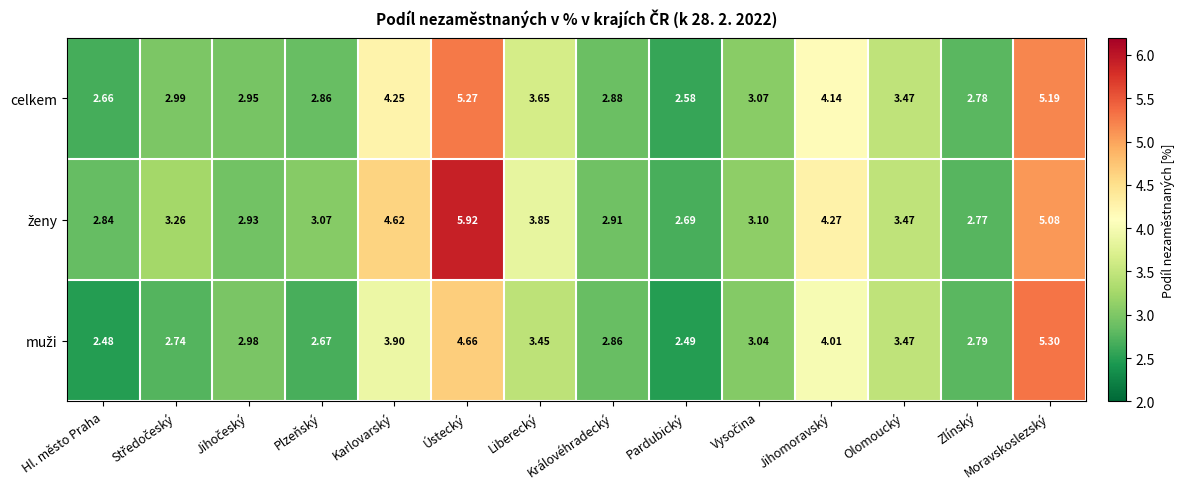

Which category has the highest value across all series?

Ústecký